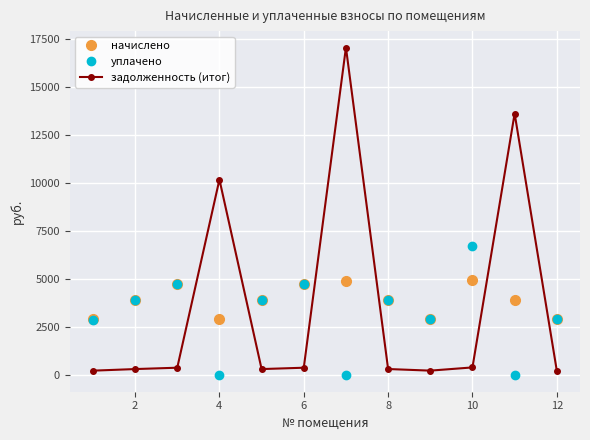

What is the lowest value of the начислено series?

2920.3